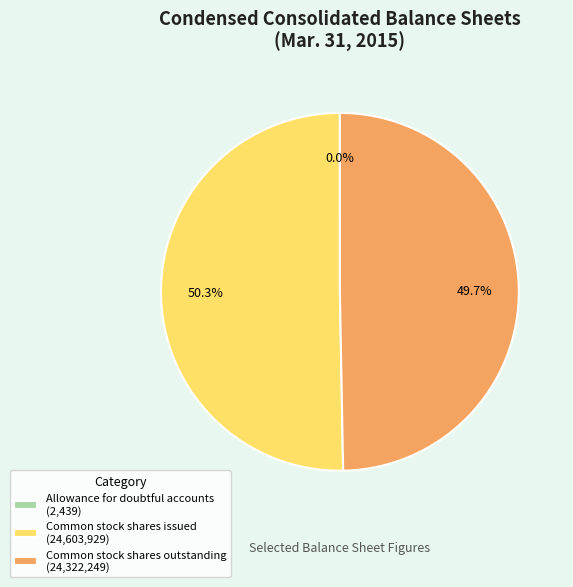

Between Common stock shares outstanding (24,322,249) and Common stock shares issued (24,603,929), which is larger?

Common stock shares issued (24,603,929)